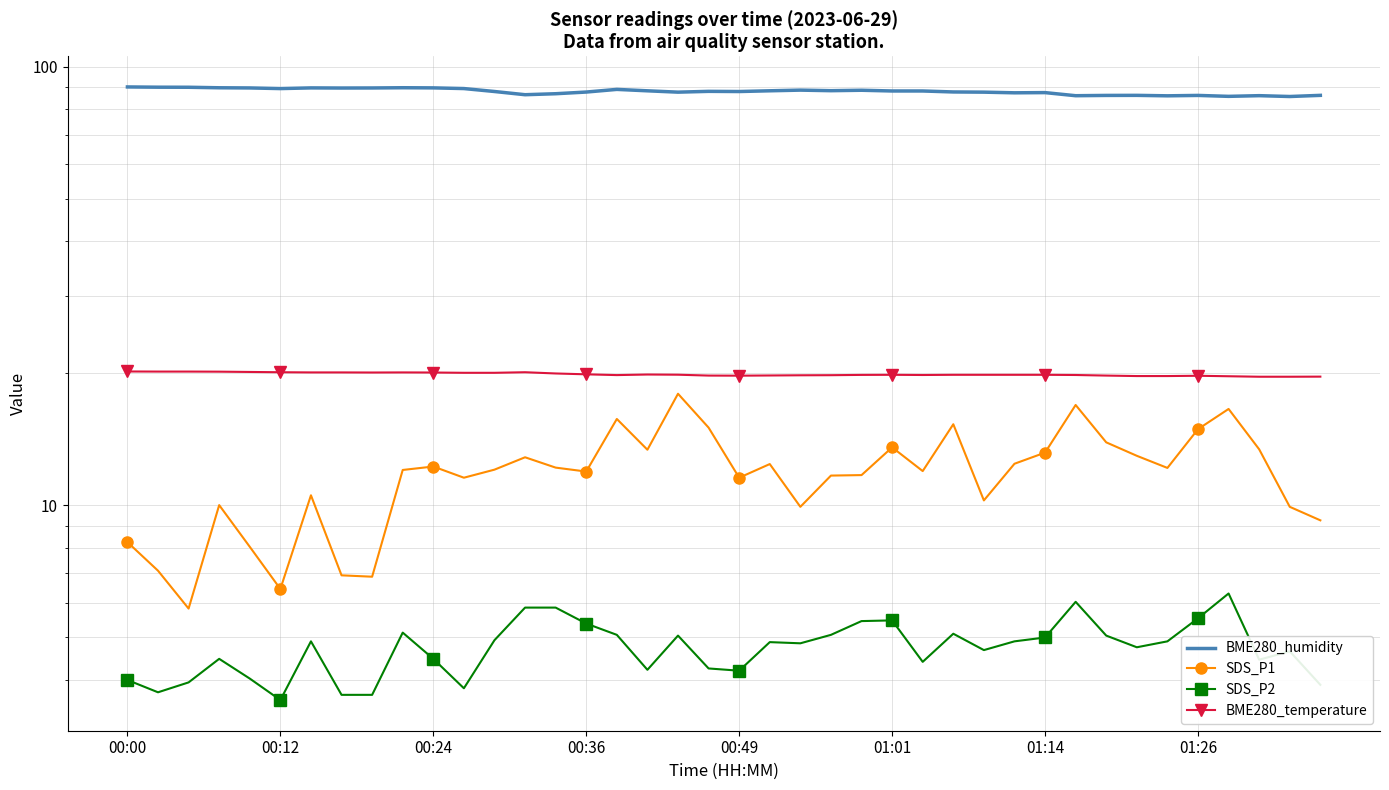

What is the lowest value of the SDS_P1 series?

5.8